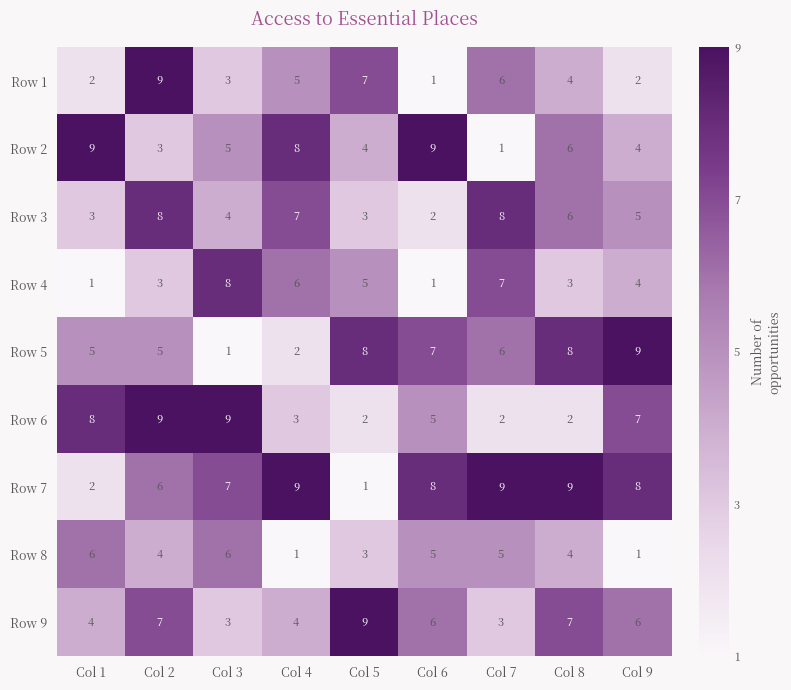

What is the approximate value of Row 8 at Col 8?

4